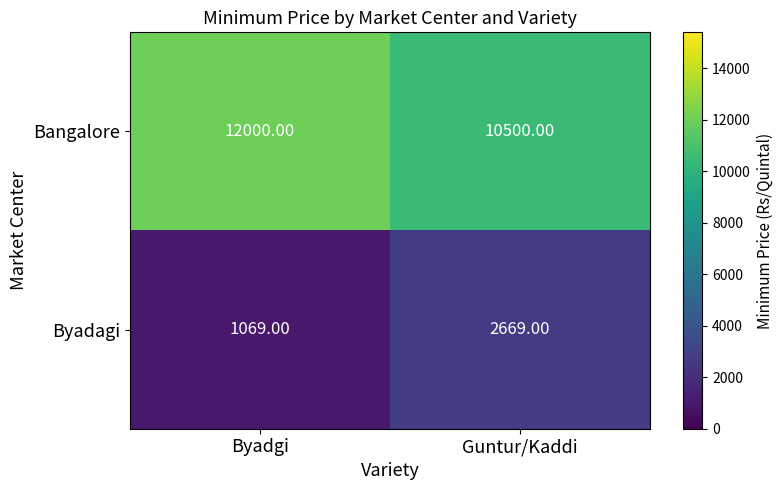

Which series has the largest total across all categories?

Bangalore